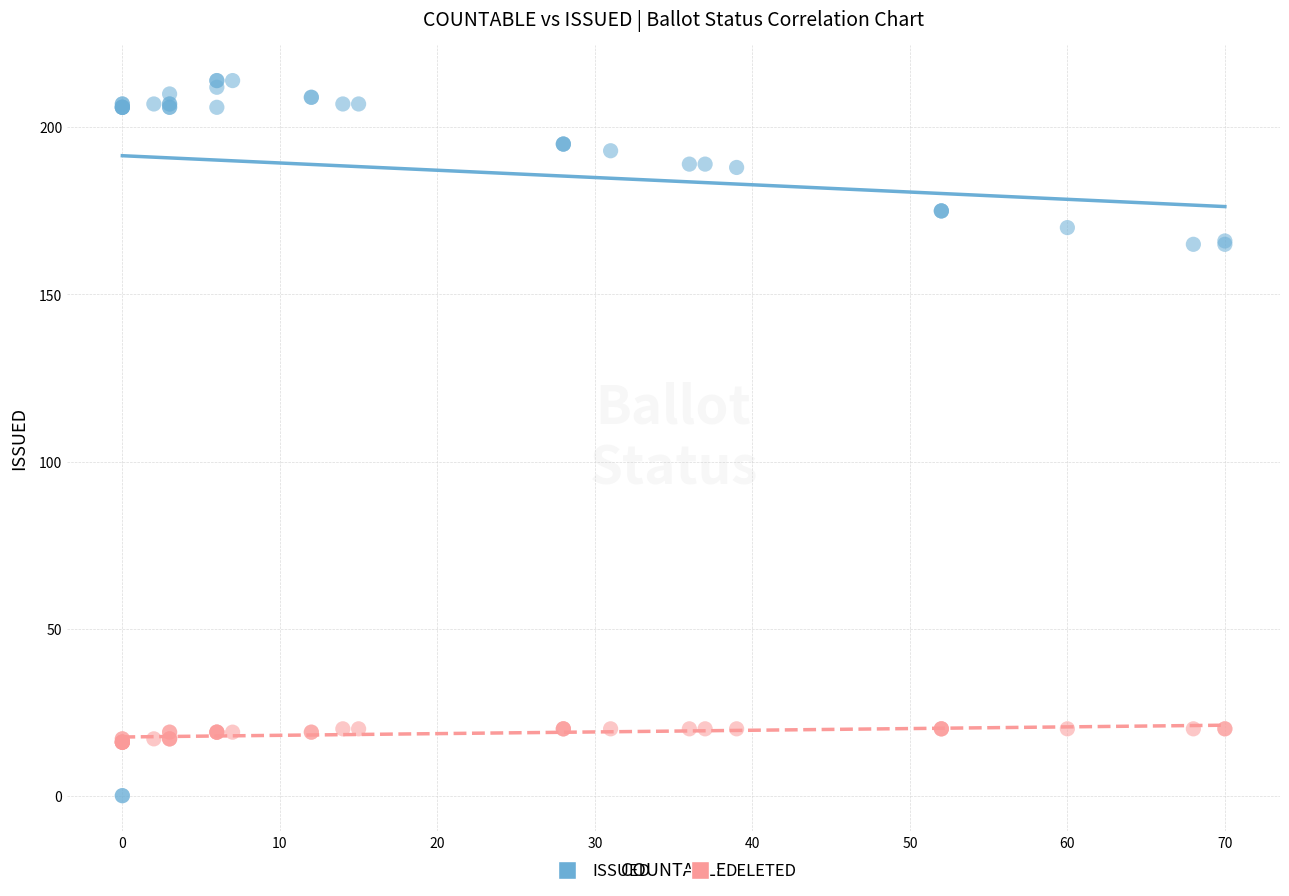

Which series reaches the maximum Y coordinate?

ISSUED